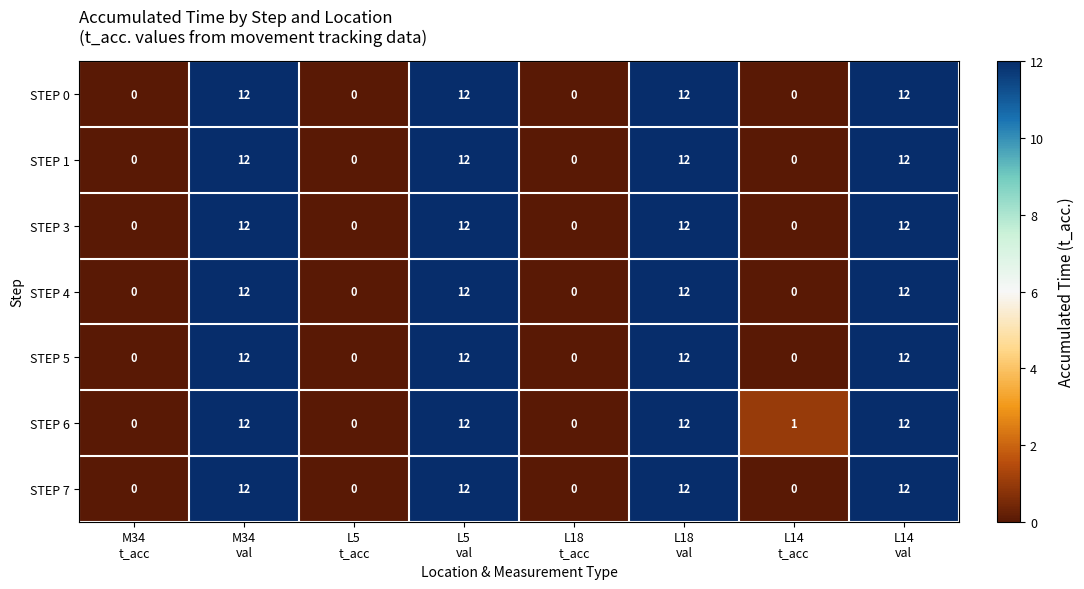

Which series has the largest total across all categories?

STEP 6